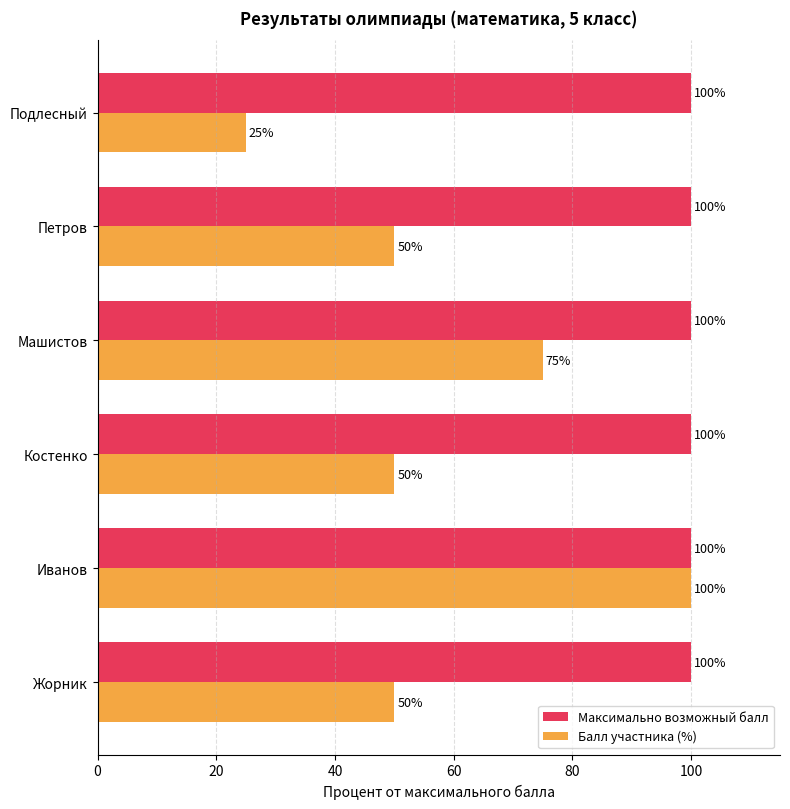

Which series has the widest spread of values?

Балл участника (%)